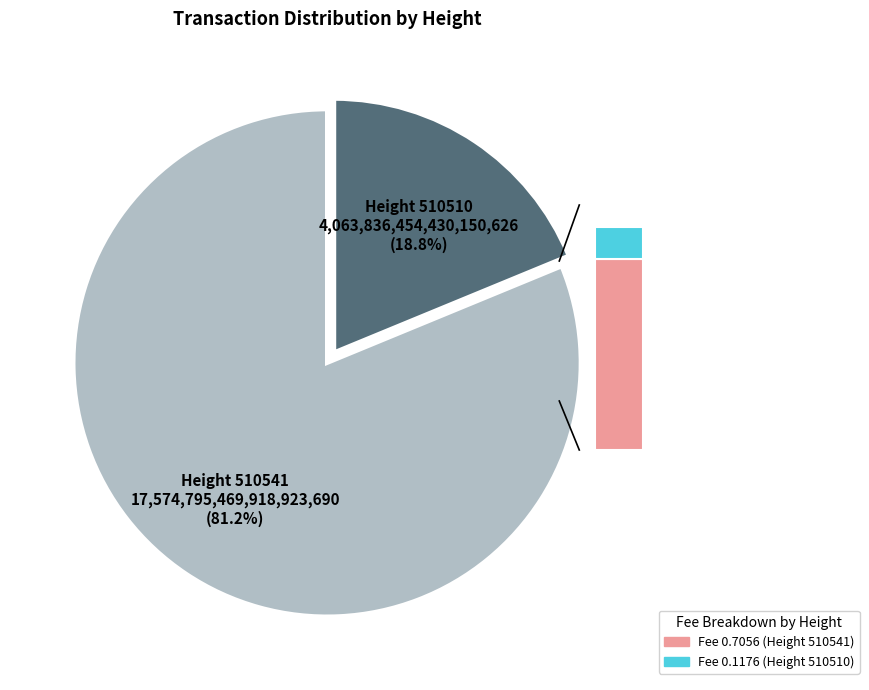

What portion of the pie excludes 510510?

81.2%